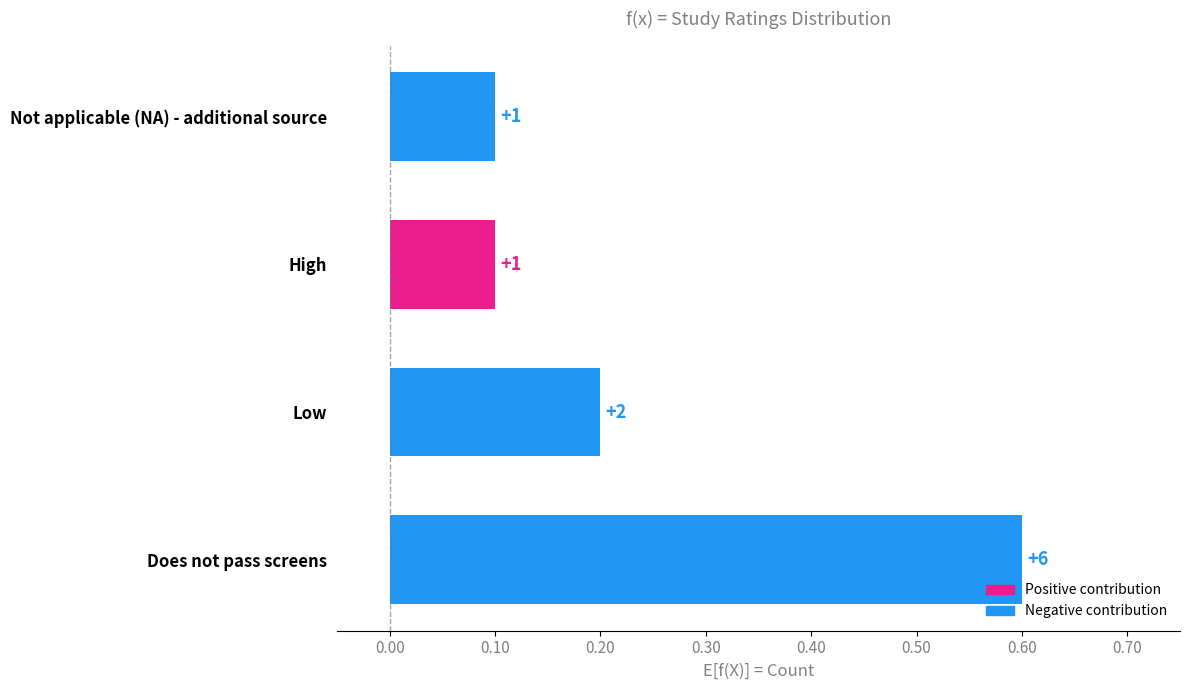

What is the maximum value shown in the chart?

6